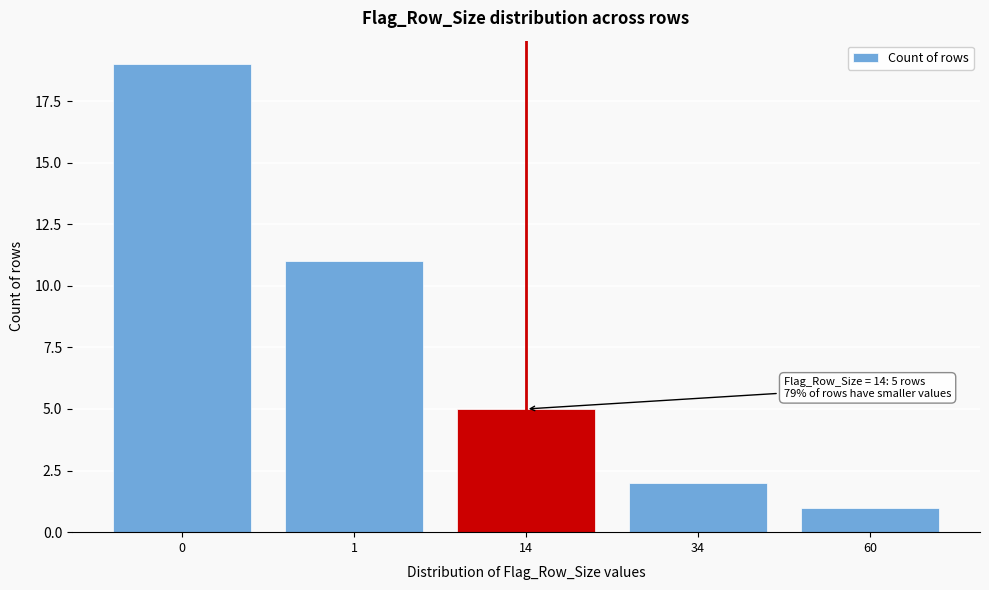

Reading left to right, what are all the values shown in this chart?

0=19	1=11	14=5	34=2	60=1